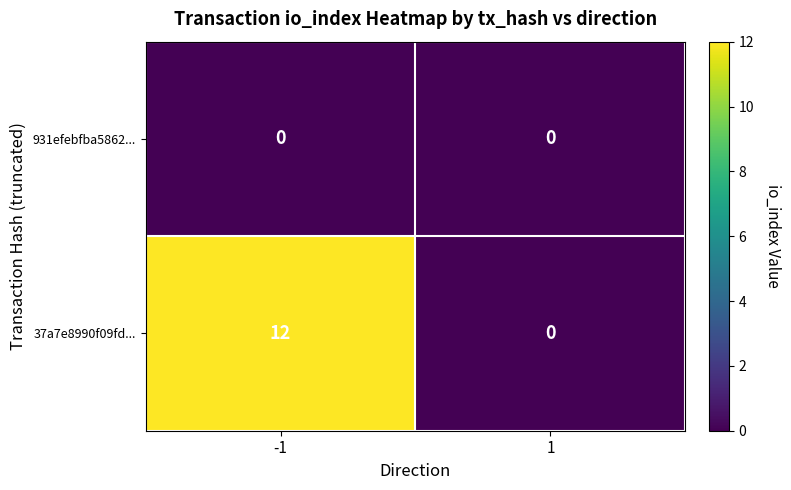

The 37a7e8990f09fd... series shows 18 at -1. True or false?

False